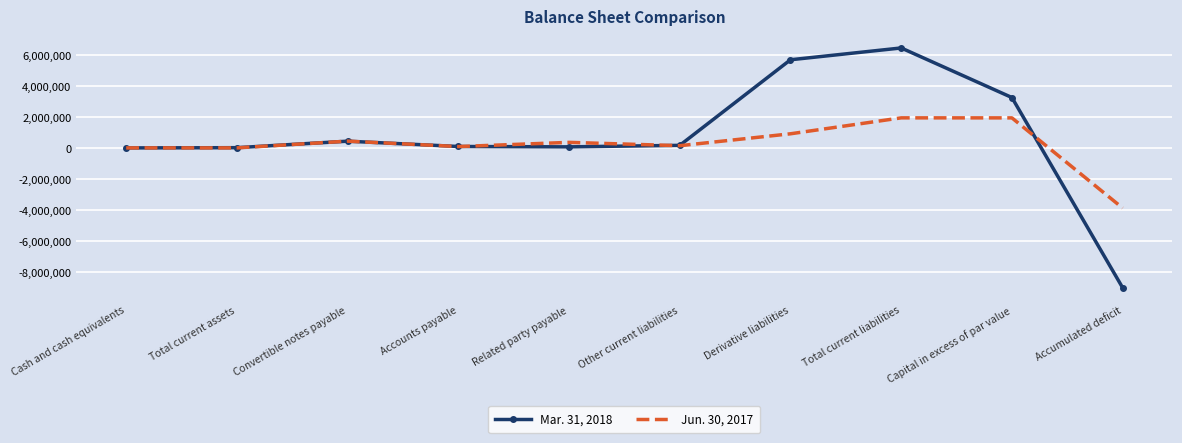

Which series ends up on top after the final intersection of Mar. 31, 2018 and Jun. 30, 2017?

Jun. 30, 2017